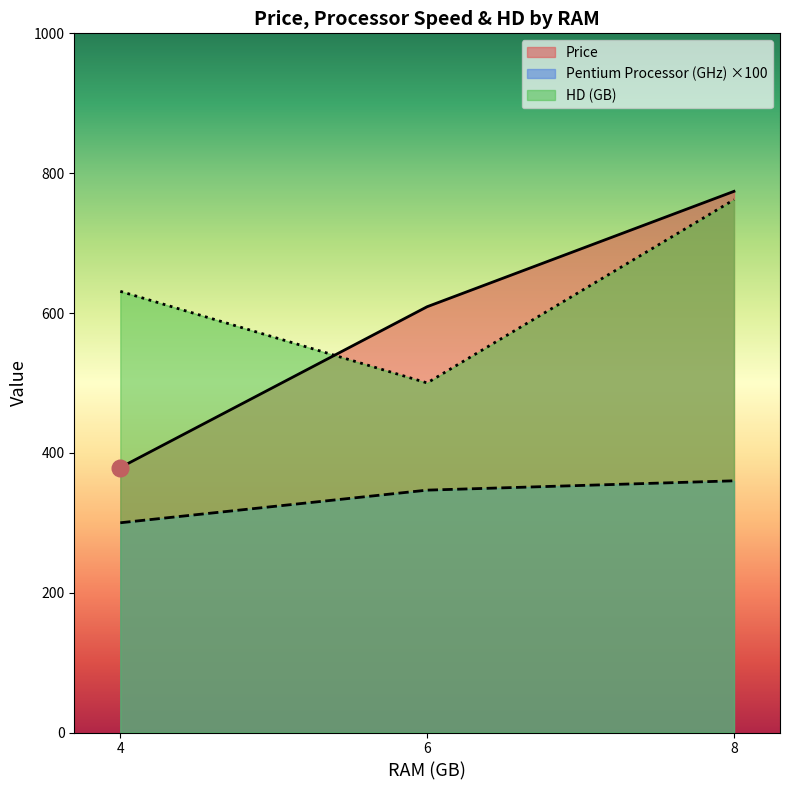

Between 4 and 4, which series saw the biggest shift?

Price